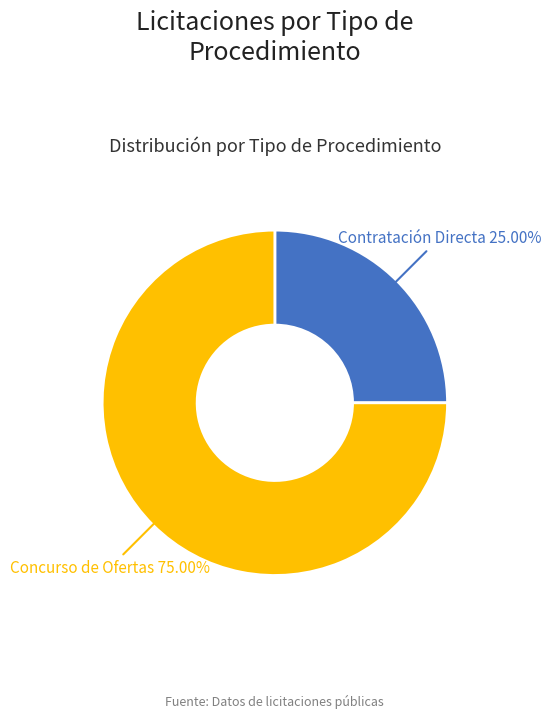

Is Concurso de Ofertas the majority of the pie?

Yes